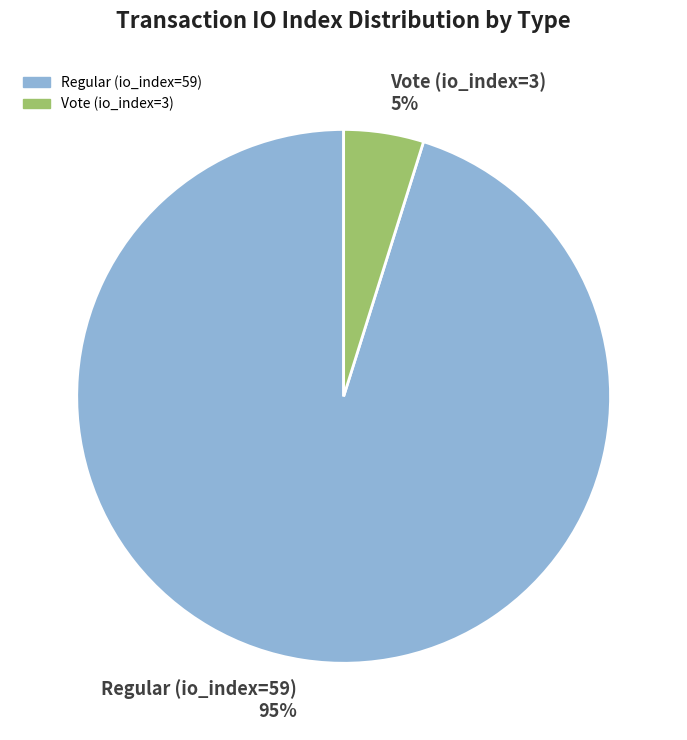

Which slice is the largest?

Regular (io_index=59)